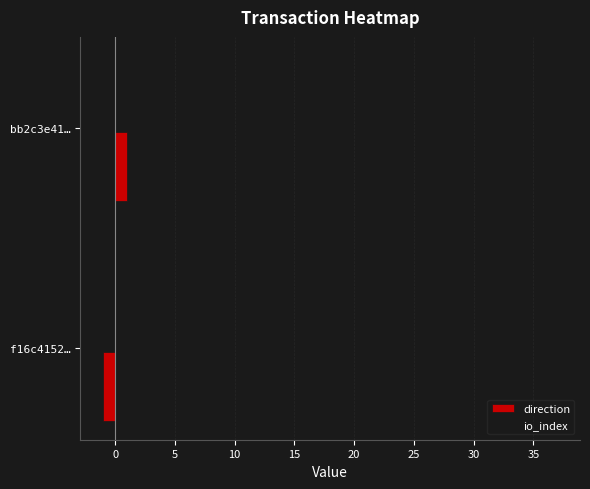

What is the difference between the maximum and minimum values in the io_index series?

15